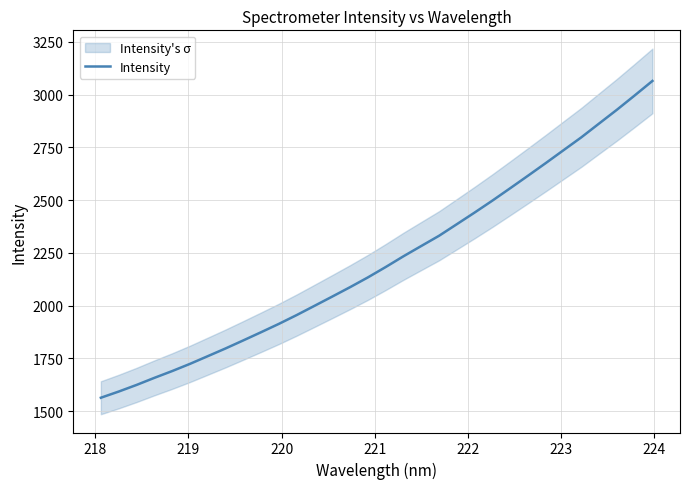

What is the maximum value shown in the chart?

3064.7